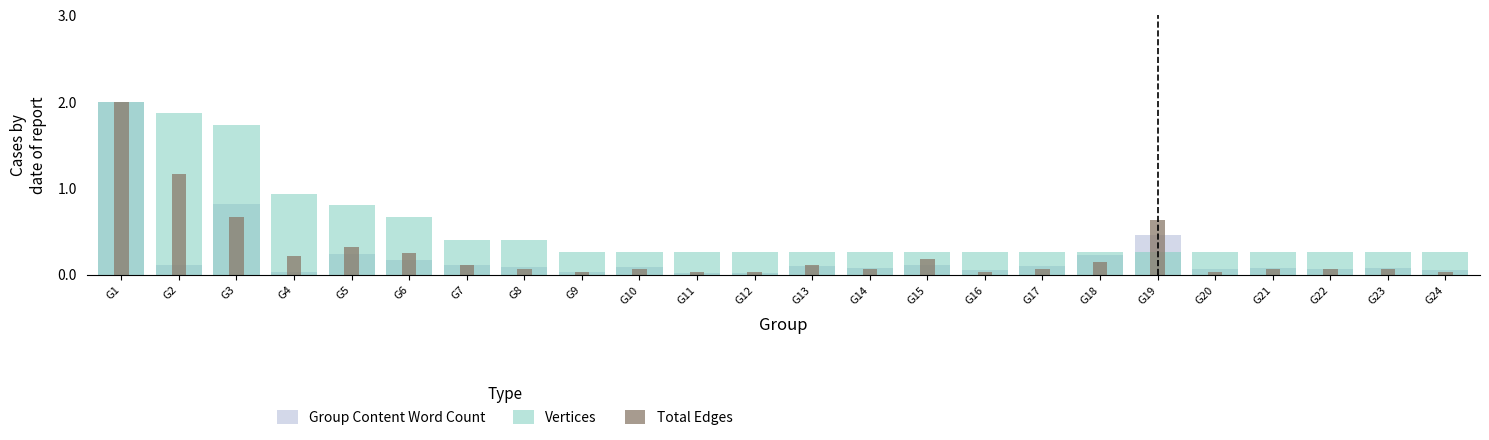

At G3, list the series in order from smallest to largest.

Total Edges, Group Content Word Count, Vertices